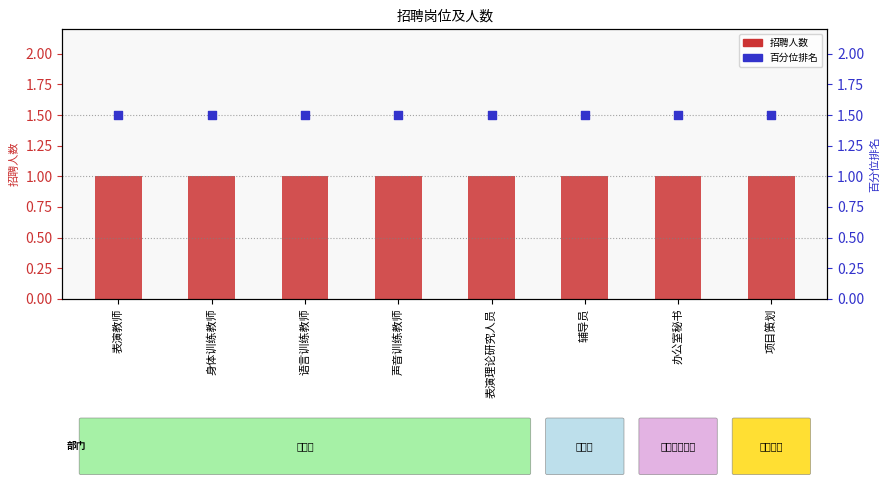

Which series contains the lowest Y value?

招聘人数